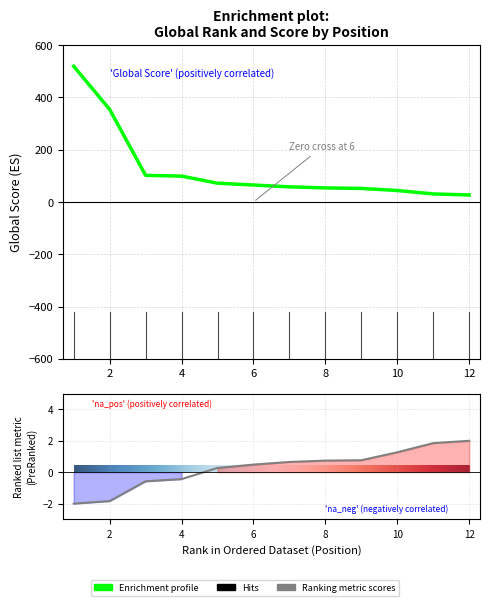

Reading right to left, list all the values displayed in this chart.

Global Rank: 2.0	1.9	1.3	0.8	0.7	0.7	0.5	0.3	-0.4	-0.6	-1.8	-2.0
Global Score: 27.0	31.0	44.0	52.0	54.0	58.0	65.0	72.0	99.0	102.0	354.0	519.0